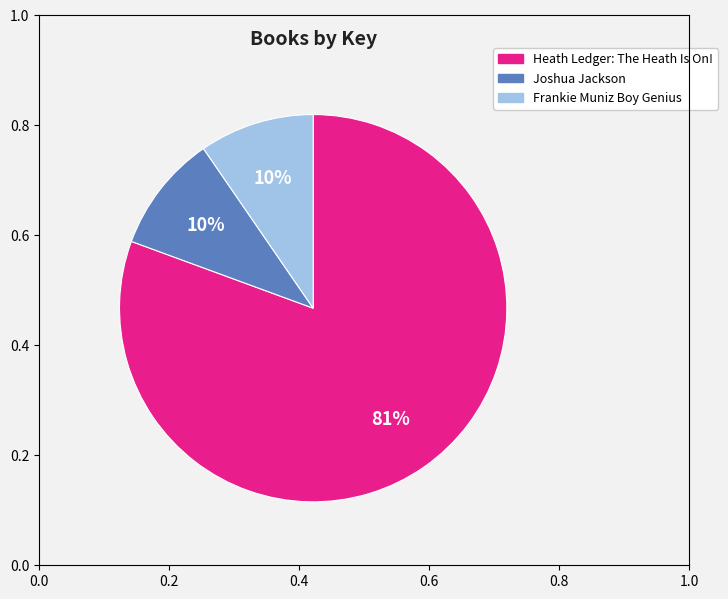

To the nearest percent, what percentage of the pie is Frankie Muniz Boy Genius?

10%